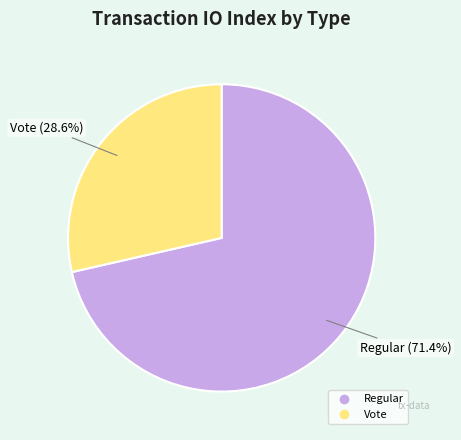

How many segments does this pie chart have?

2